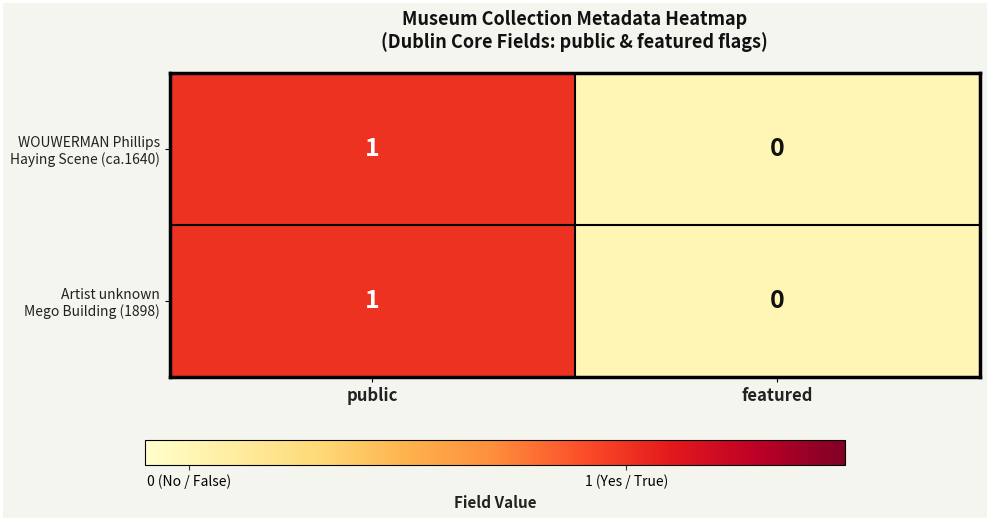

How many data points does each series have?

2